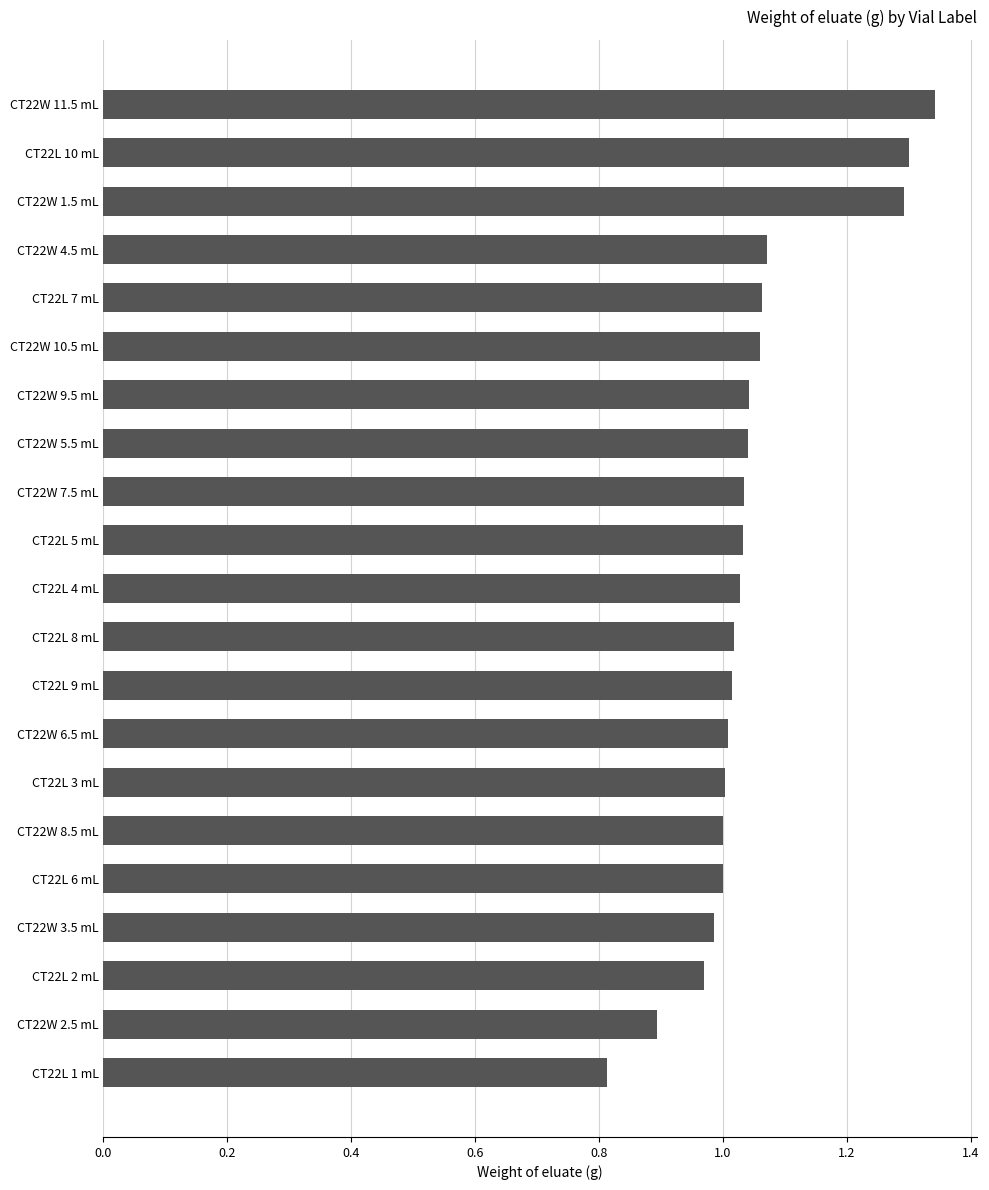

What is the sum of the values at CT22L 4 mL and CT22W 5.5 mL?

2.1